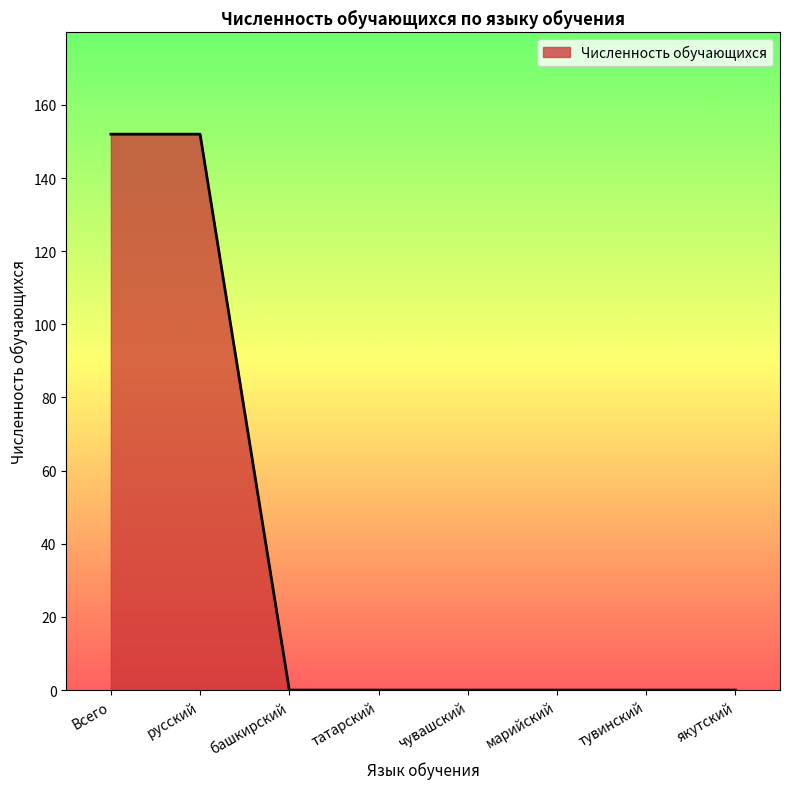

What is the change in value from русский to якутский?

-152